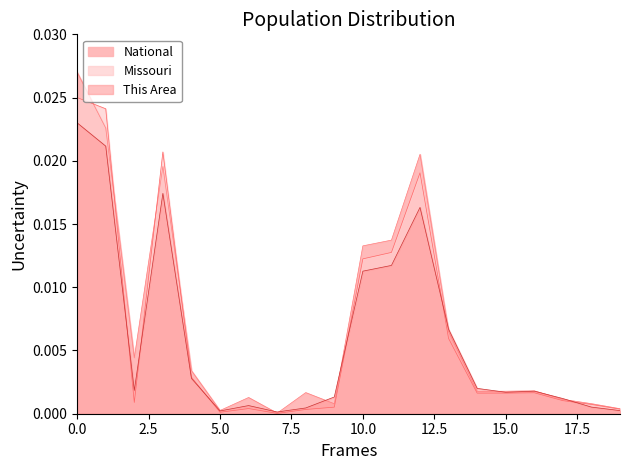

Does the chart have visible grid lines?

No